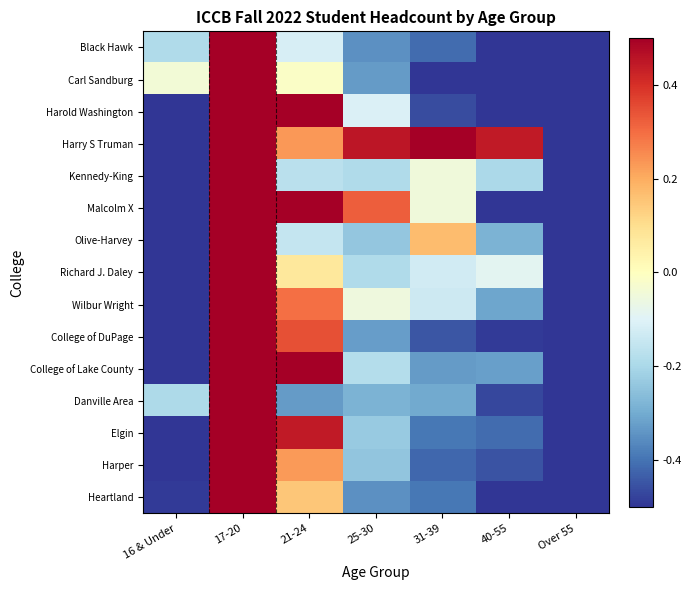

Reading right to left, list all the values displayed in this chart.

Black Hawk: Over 55=-0.8	40-55=-0.5	31-39=-0.4	25-30=-0.3	21-24=-0.1	17-20=2.4	16 & Under=-0.2
Carl Sandburg: Over 55=-0.8	40-55=-0.6	31-39=-0.5	25-30=-0.3	21-24=-0.0	17-20=2.4	16 & Under=-0.0
Harold Washington: Over 55=-0.9	40-55=-0.7	31-39=-0.5	25-30=-0.1	21-24=0.6	17-20=2.2	16 & Under=-0.6
Harry S Truman: Over 55=-1.2	40-55=0.4	31-39=0.9	25-30=0.5	21-24=0.2	17-20=1.0	16 & Under=-1.8
Kennedy-King: Over 55=-0.9	40-55=-0.2	31-39=-0.1	25-30=-0.2	21-24=-0.2	17-20=2.3	16 & Under=-0.8
Malcolm X: Over 55=-1.2	40-55=-0.6	31-39=-0.0	25-30=0.3	21-24=0.7	17-20=1.9	16 & Under=-1.1
Olive-Harvey: Over 55=-1.1	40-55=-0.3	31-39=0.2	25-30=-0.2	21-24=-0.1	17-20=2.3	16 & Under=-0.7
Richard J. Daley: Over 55=-1.0	40-55=-0.1	31-39=-0.1	25-30=-0.2	21-24=0.1	17-20=2.3	16 & Under=-0.9
Wilbur Wright: Over 55=-0.9	40-55=-0.3	31-39=-0.1	25-30=-0.1	21-24=0.3	17-20=2.2	16 & Under=-1.0
College of DuPage: Over 55=-0.8	40-55=-0.5	31-39=-0.4	25-30=-0.3	21-24=0.3	17-20=2.3	16 & Under=-0.5
College of Lake County: Over 55=-0.8	40-55=-0.3	31-39=-0.3	25-30=-0.2	21-24=0.5	17-20=2.2	16 & Under=-1.0
Danville Area: Over 55=-0.8	40-55=-0.5	31-39=-0.3	25-30=-0.3	21-24=-0.3	17-20=2.4	16 & Under=-0.2
Elgin: Over 55=-0.9	40-55=-0.4	31-39=-0.4	25-30=-0.2	21-24=0.4	17-20=2.2	16 & Under=-0.8
Harper: Over 55=-0.8	40-55=-0.5	31-39=-0.4	25-30=-0.2	21-24=0.2	17-20=2.3	16 & Under=-0.6
Heartland: Over 55=-0.8	40-55=-0.5	31-39=-0.4	25-30=-0.3	21-24=0.1	17-20=2.4	16 & Under=-0.5